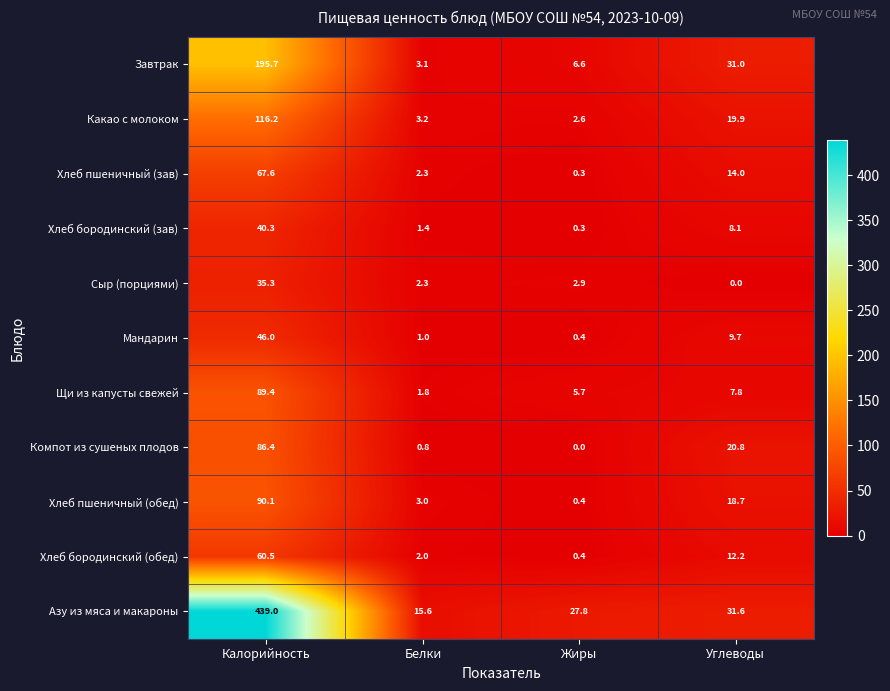

What value does the Хлеб бородинский (зав) series have at Калорийность?

40.3